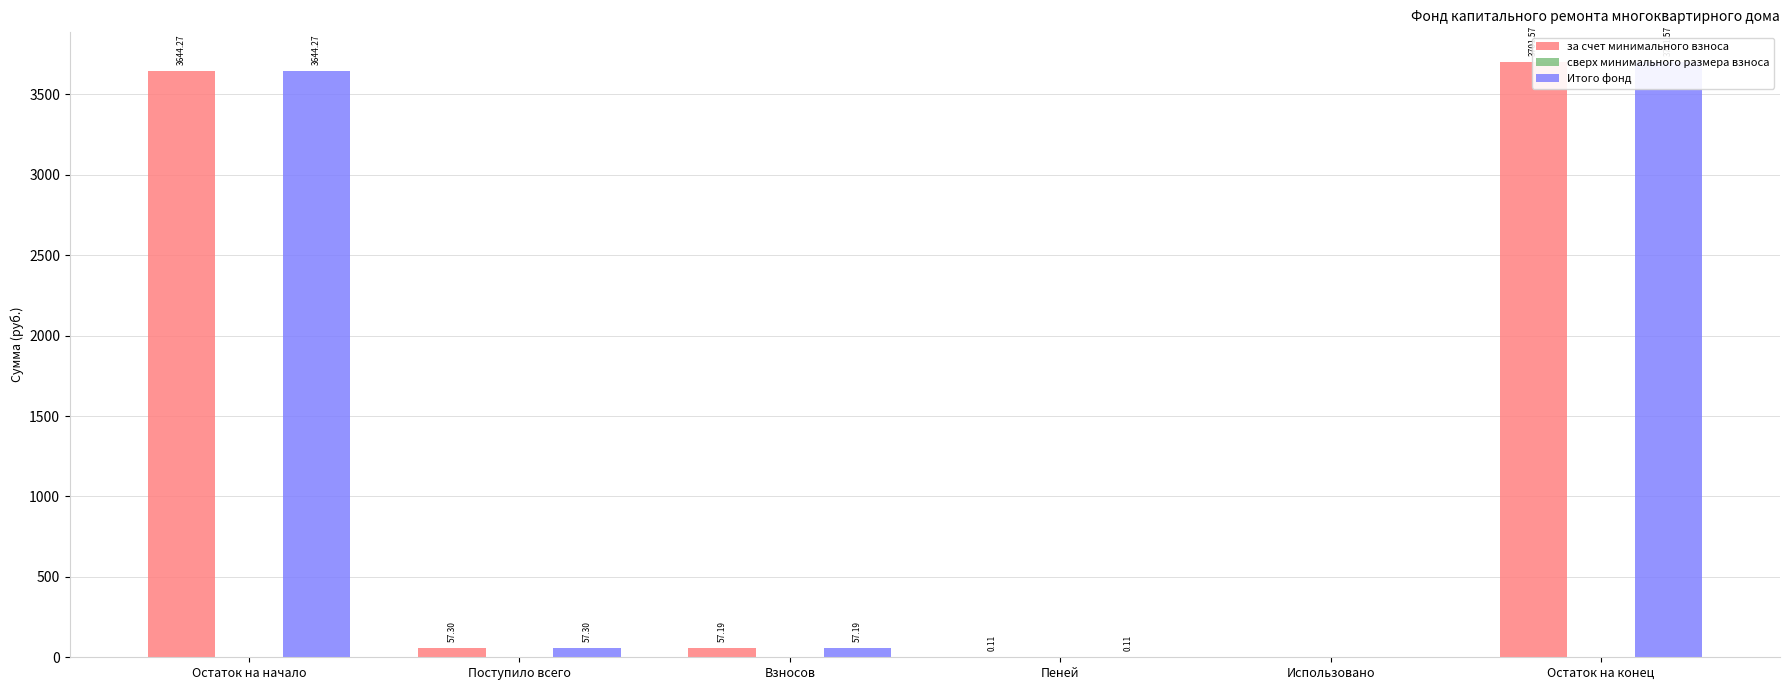

Is it true that за счет минимального взноса equals 57.2 at Взносов?

True